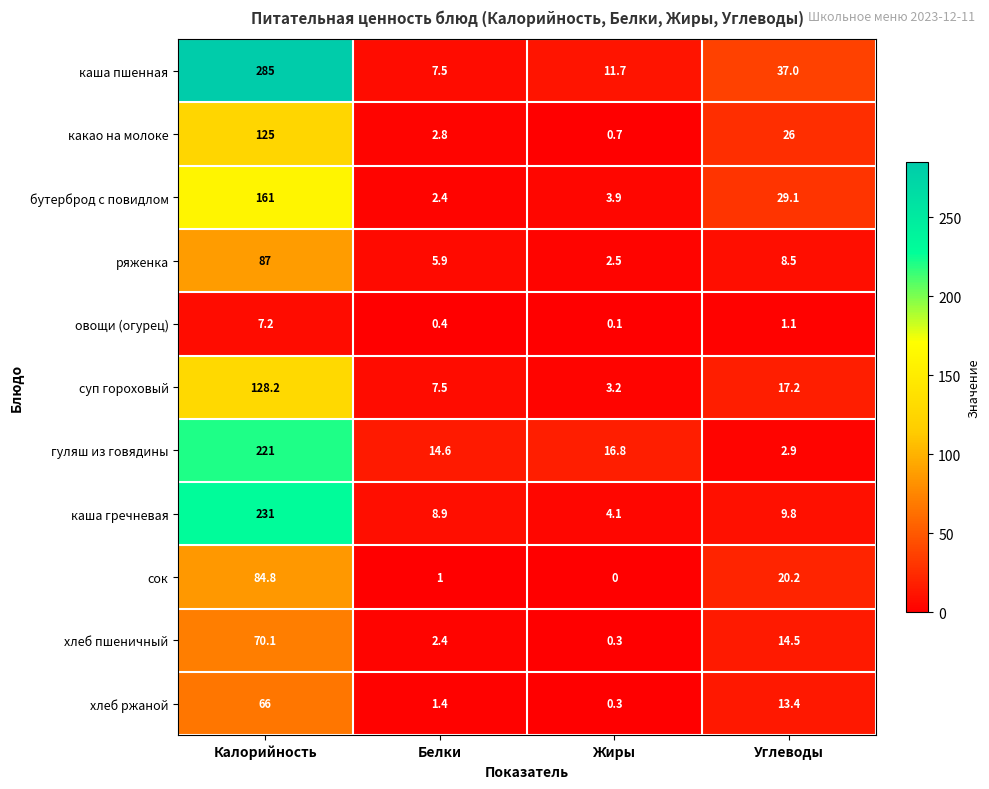

What is the difference between the maximum and minimum values in the хлеб пшеничный series?

69.8